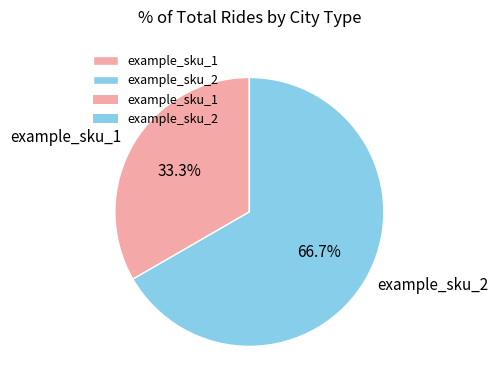

How many segments does this pie chart have?

2